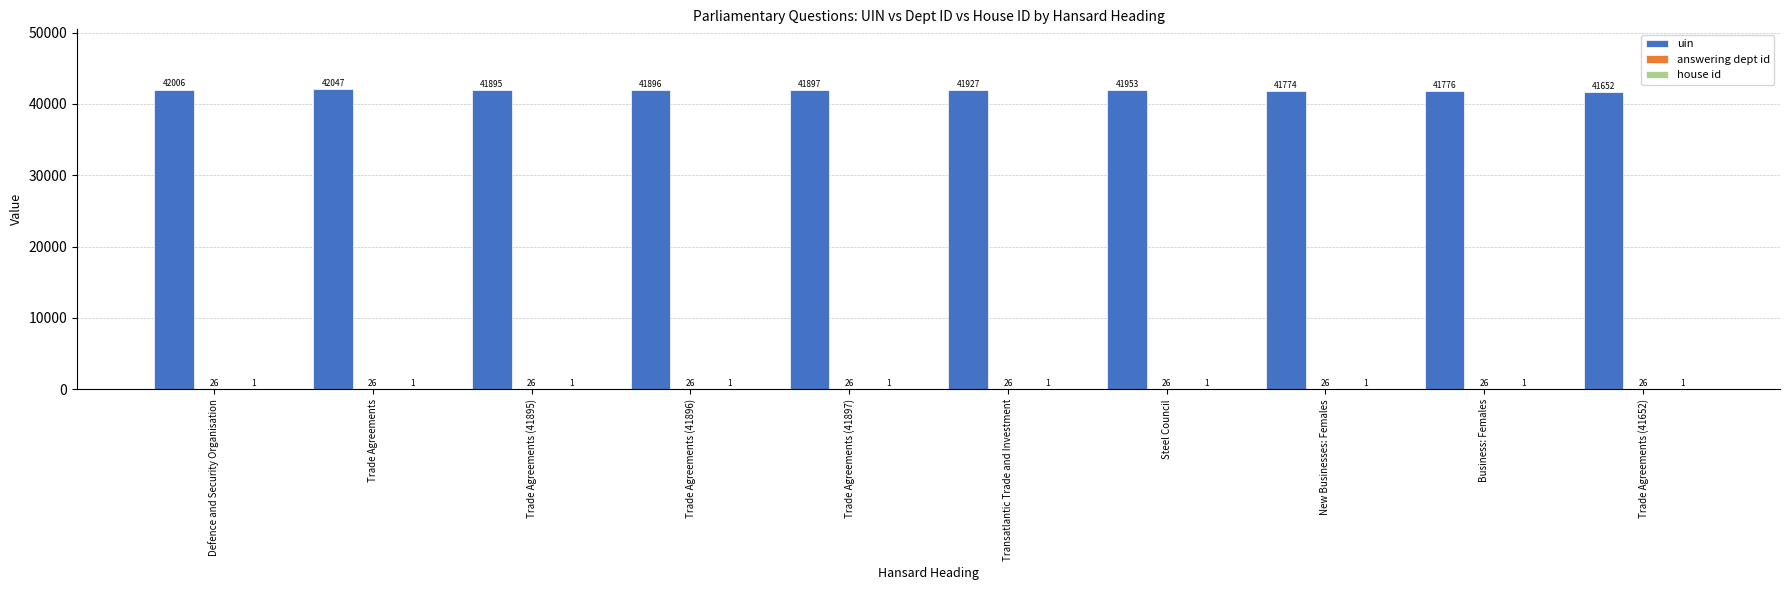

Which category has the highest value across all series?

Trade Agreements